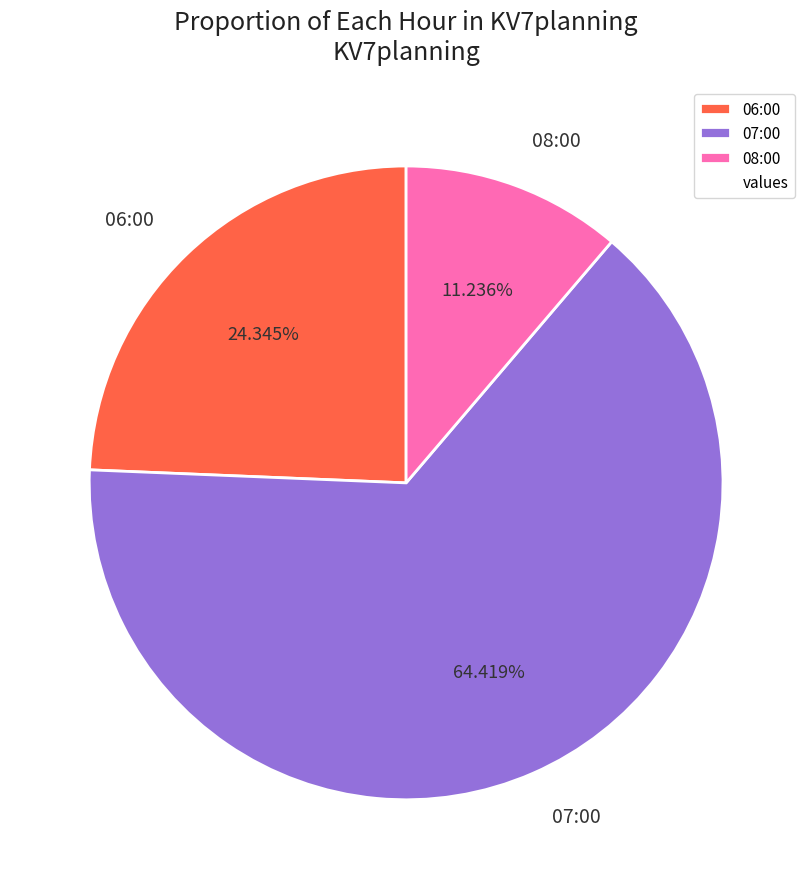

Is it true that 08:00 is 11% of the pie?

True